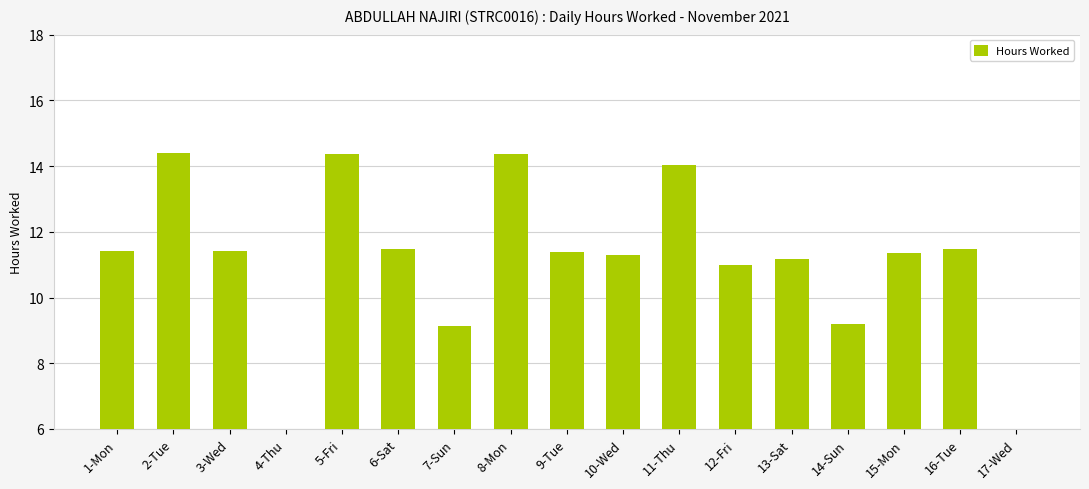

How many data points are less than 11?

5